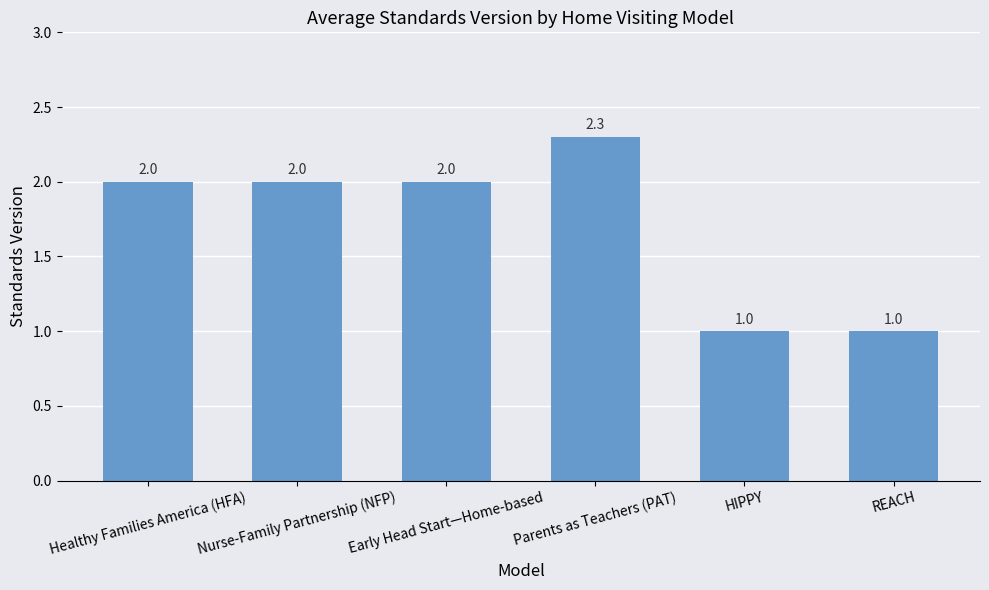

How many series are shown in this chart?

1